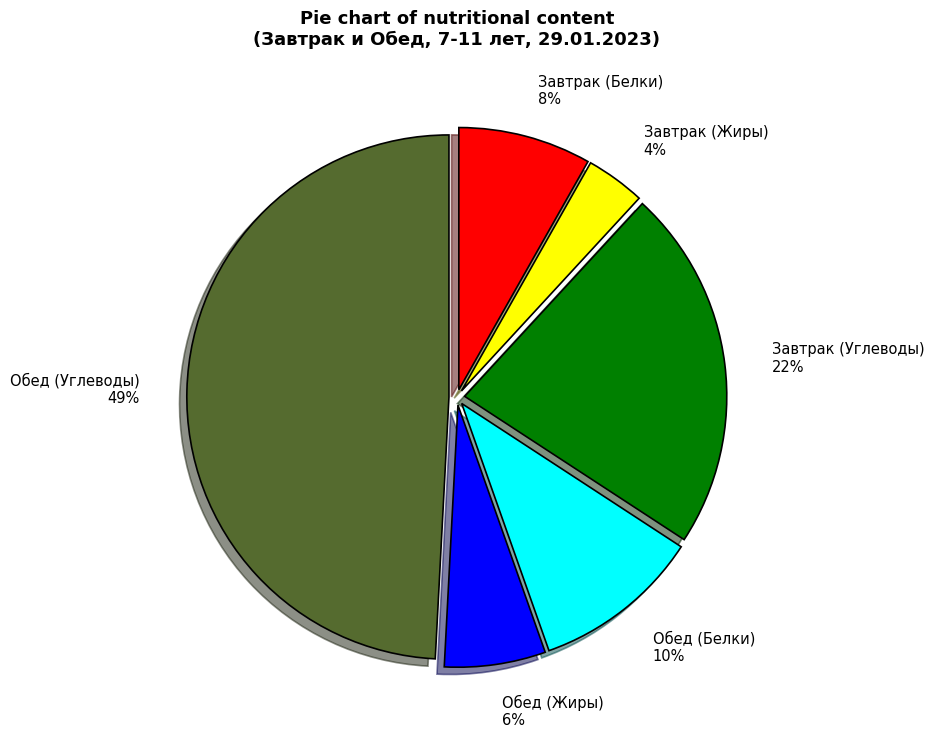

Which category has the smallest portion of the pie?

Завтрак (Жиры)